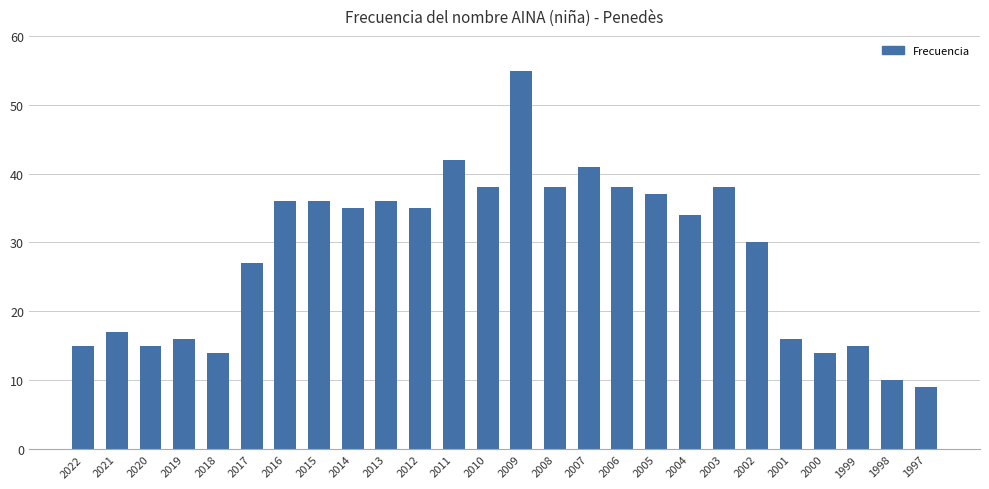

True or false: the data shows 34 at 2004.

True